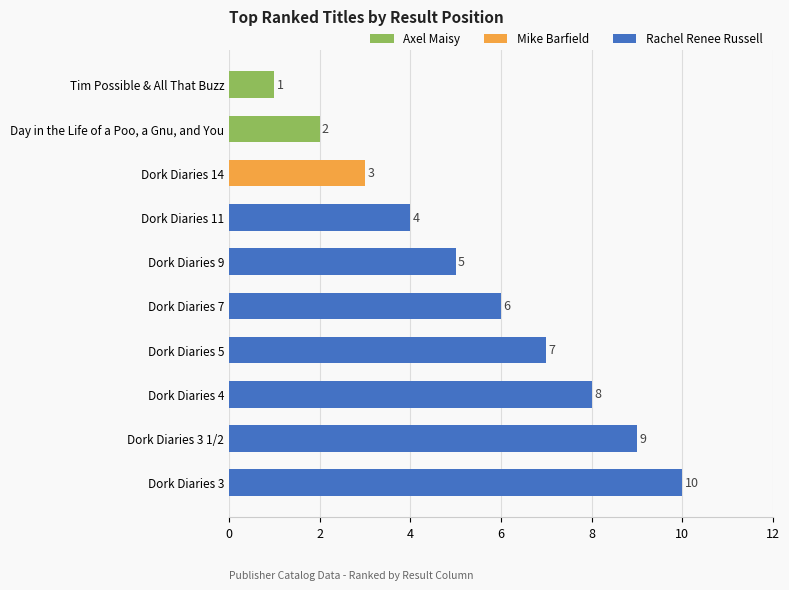

What is the sum of all values?

55